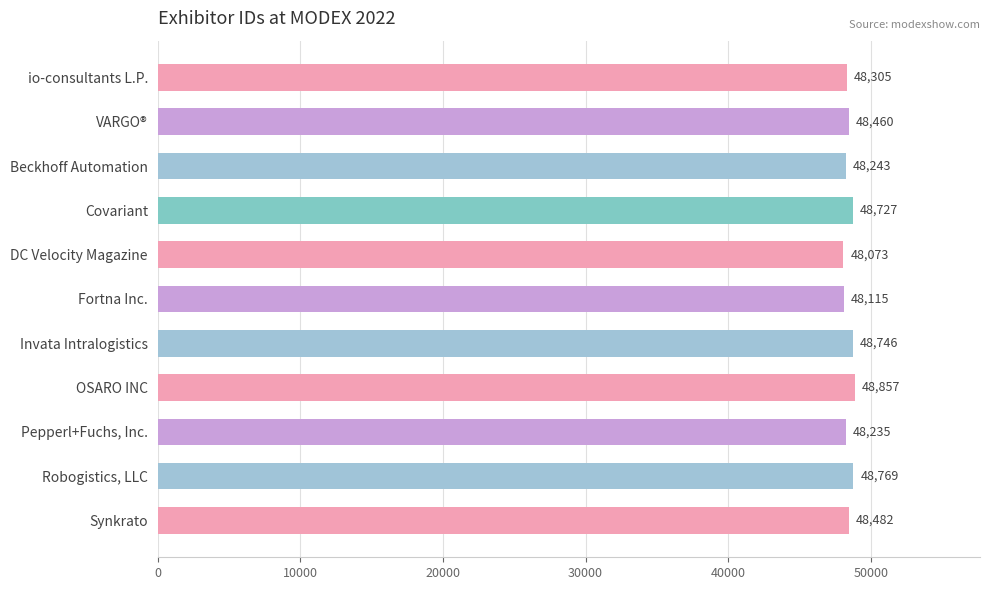

Reading top to bottom, extract all data points from this chart.

io-consultants L.P.=48305	VARGO®=48460	Beckhoff Automation=48243	Covariant=48727	DC Velocity Magazine=48073	Fortna Inc.=48115	Invata Intralogistics=48746	OSARO INC=48857	Pepperl+Fuchs, Inc.=48235	Robogistics, LLC=48769	Synkrato=48482